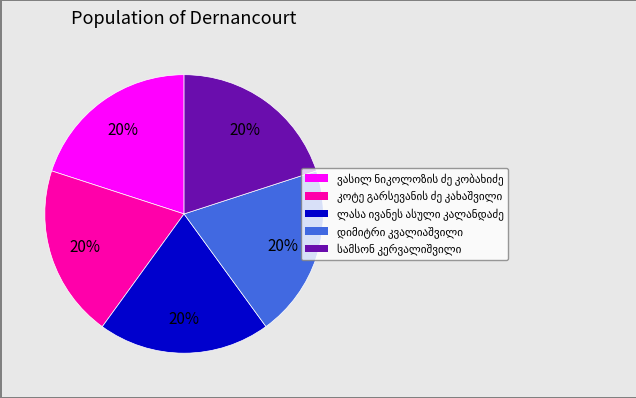

How many segments does this pie chart have?

5